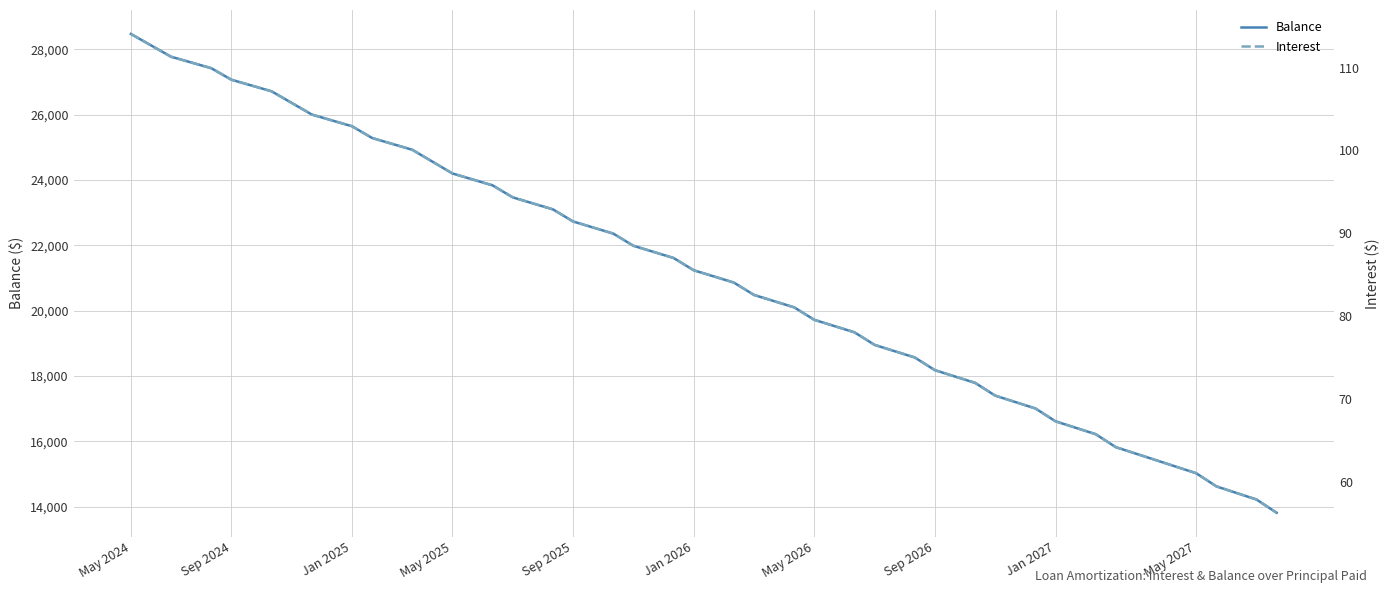

True or false: Interest and Balance cross at least once.

False